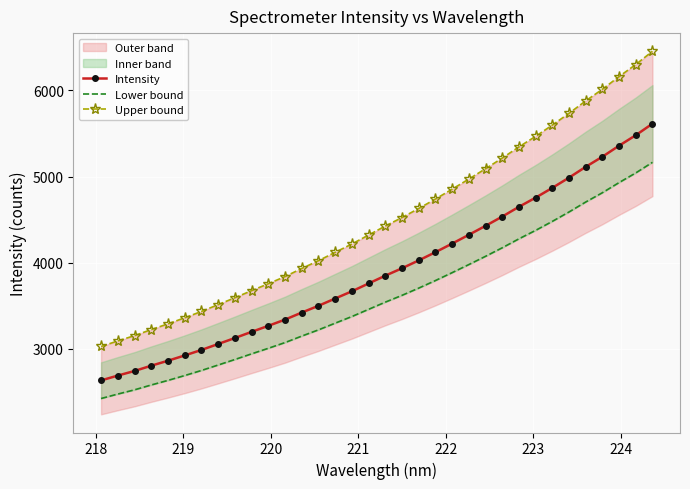

What is the value of the Intensity point at the 16th from the left?

3665.7